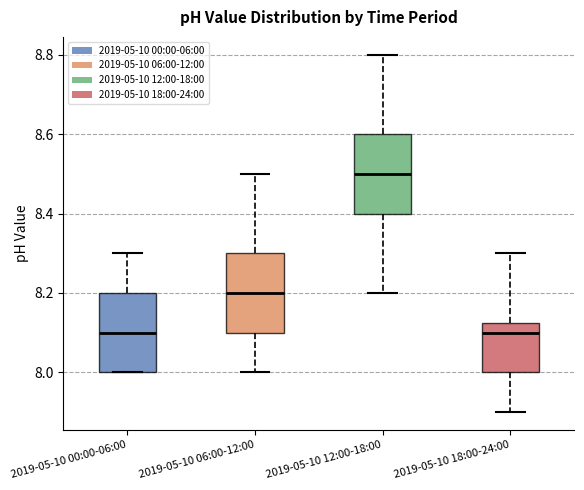

Reading left to right, transcribe this box plot: for each box, give where its median line is, the range the box spans, and where its two whiskers end, as read against the y-axis. The values are not printed on the chart, so give them approximately, as read against the axis.

2019-05-10 00:00-06:00: median 8.10, box 8.00 to 8.20, whiskers 8.00 to 8.30
2019-05-10 06:00-12:00: median 8.20, box 8.10 to 8.30, whiskers 8.00 to 8.50
2019-05-10 12:00-18:00: median 8.50, box 8.40 to 8.60, whiskers 8.20 to 8.80
2019-05-10 18:00-24:00: median 8.10, box 8.00 to 8.12, whiskers 7.90 to 8.30